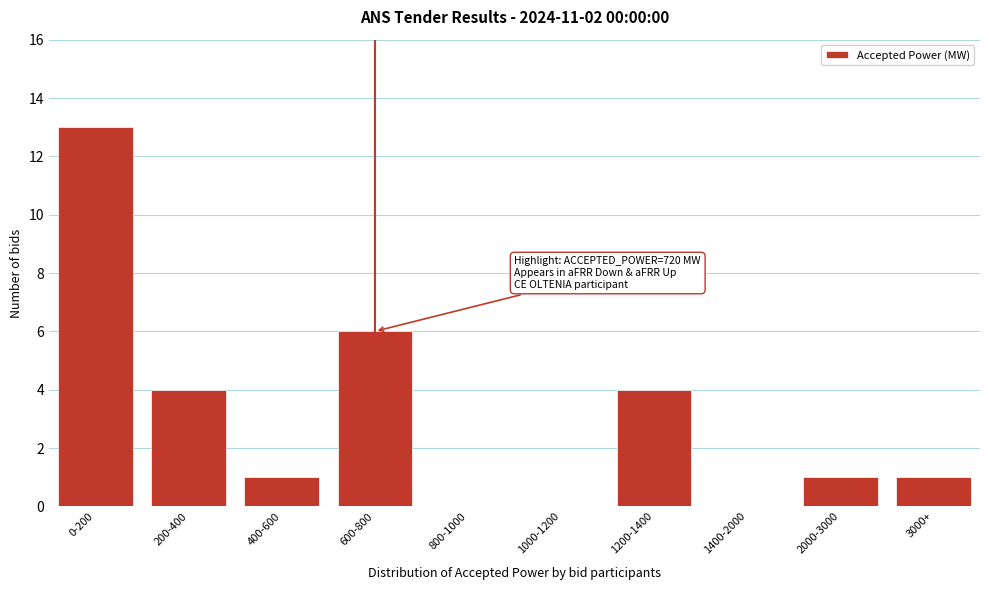

Reading right to left, what are all the values shown in this chart?

3000+=1	2000-3000=1	1400-2000=0	1200-1400=4	1000-1200=0	800-1000=0	600-800=6	400-600=1	200-400=4	0-200=13